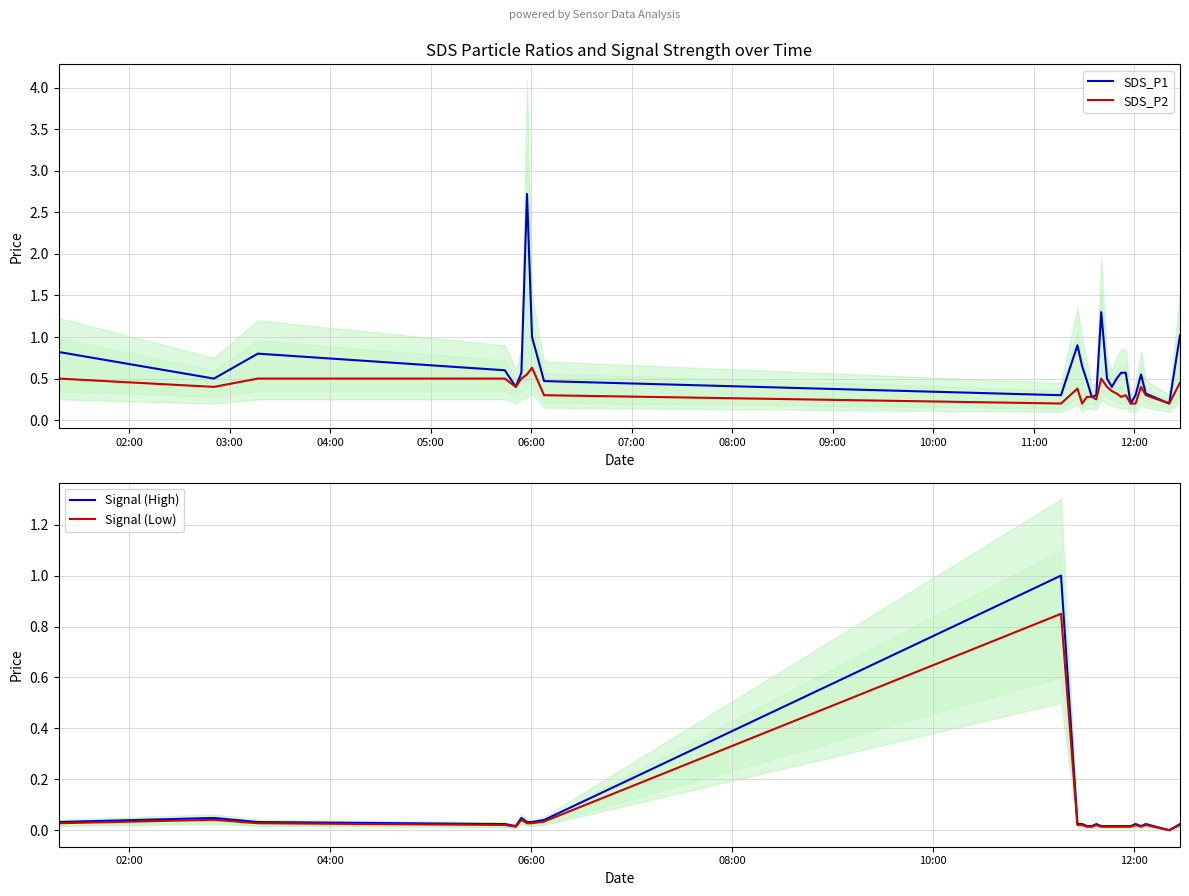

What is the highest value of the Signal (High) series?

1.0